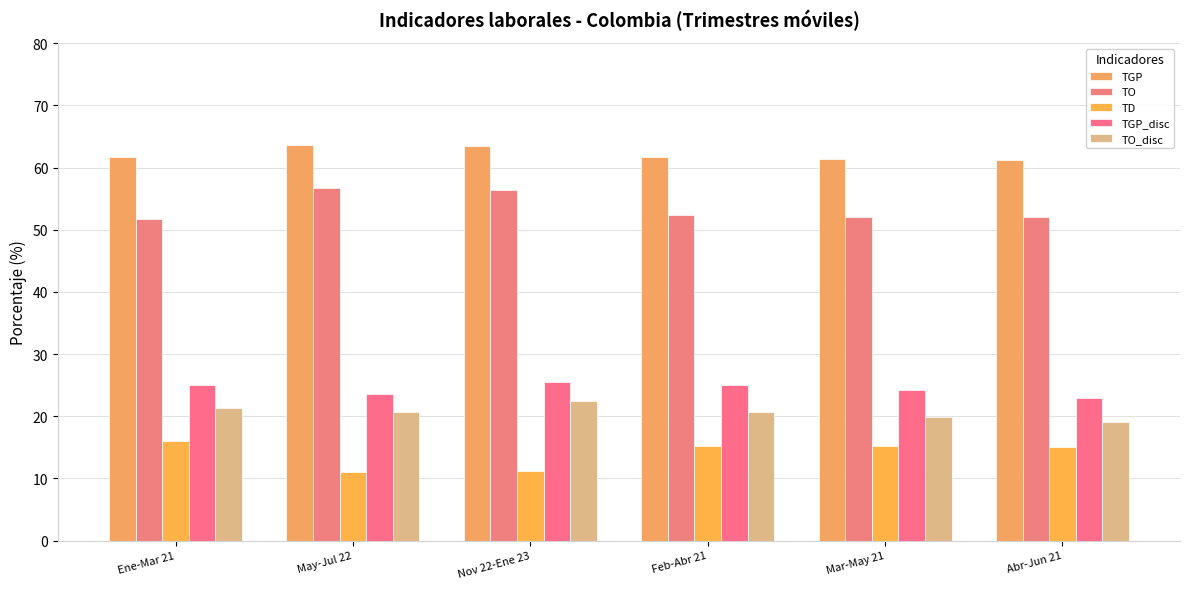

What is the label of the 6th bar from the right?

Ene-Mar 21